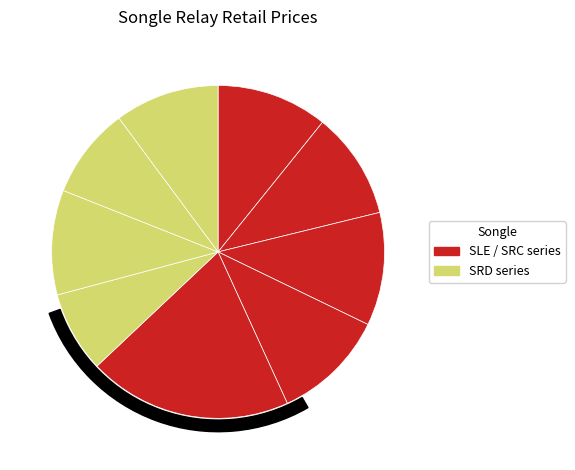

How many segments does this pie chart have?

9